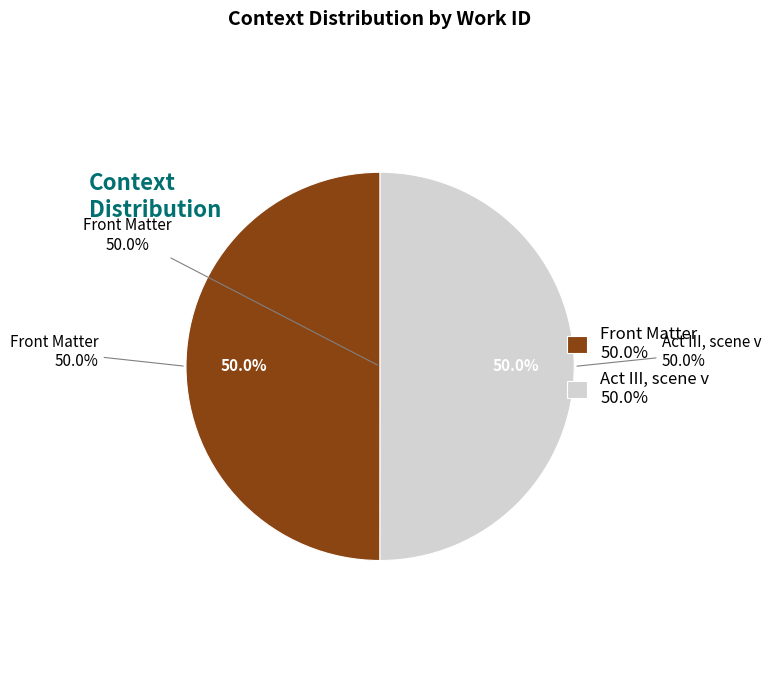

To the nearest percent, what percentage of the pie is Front Matter?

50%